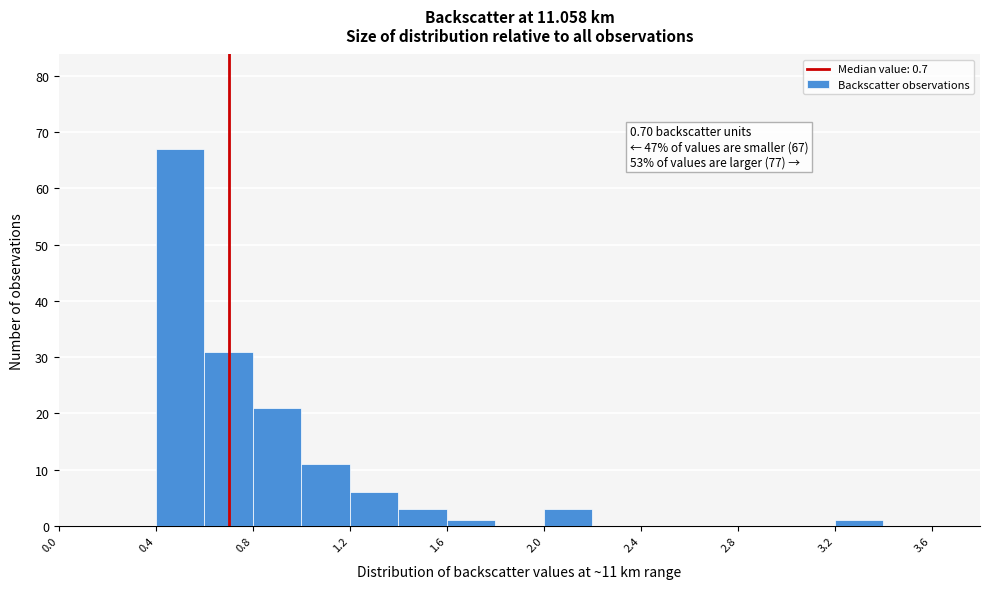

Over which range of the x-axis is the bar tallest?

0.4 to 0.6